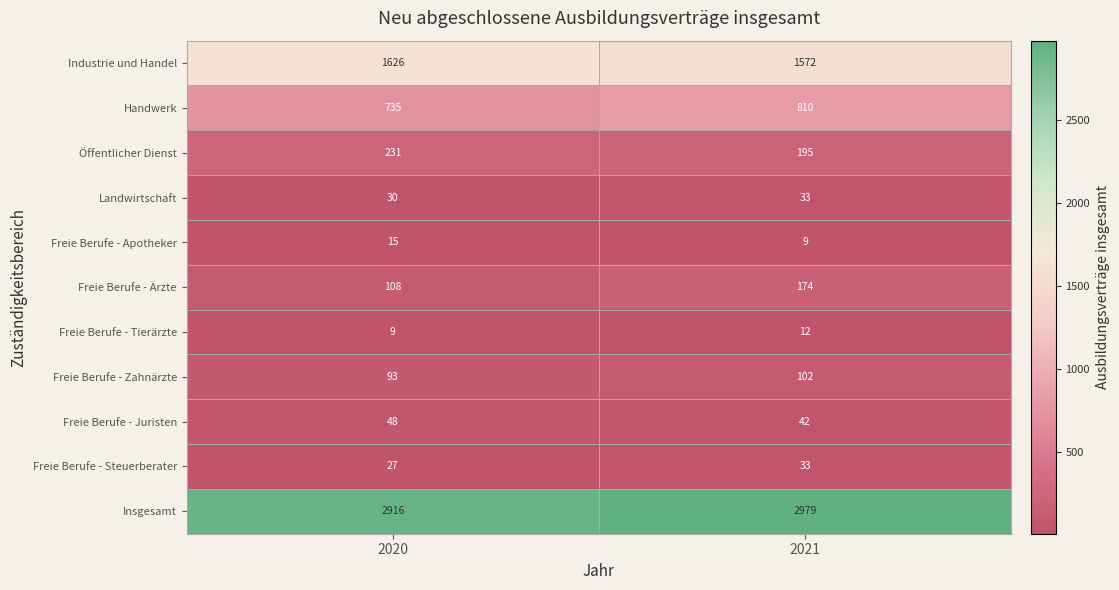

Which series changed the most between 2020 and 2021?

Handwerk